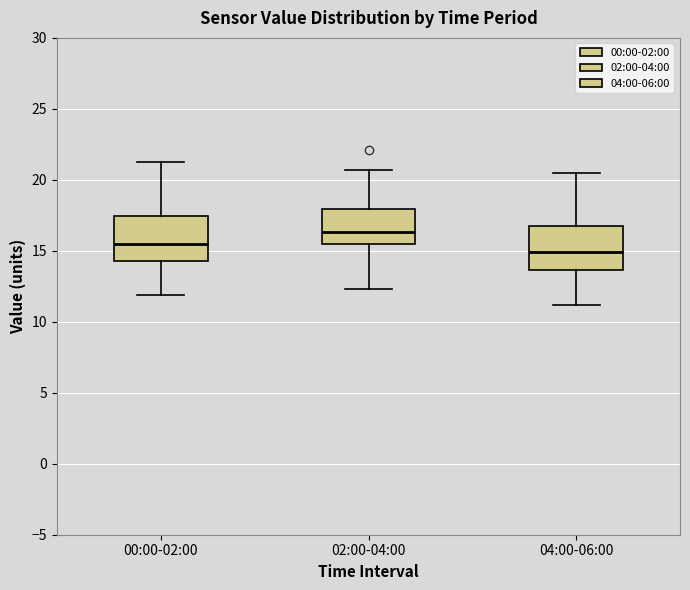

Reading left to right, read every box against the y-axis: the position of its median line, the range the box covers, and the ends of its whiskers. The values are not printed on the chart, so give them approximately, as read against the axis.

00:00-02:00: median 15.5, box 14.5 to 17.5, whiskers 12.0 to 21.5
02:00-04:00: median 16.5, box 15.5 to 18.0, whiskers 12.5 to 20.5
04:00-06:00: median 15.0, box 13.5 to 17.0, whiskers 11.0 to 20.5